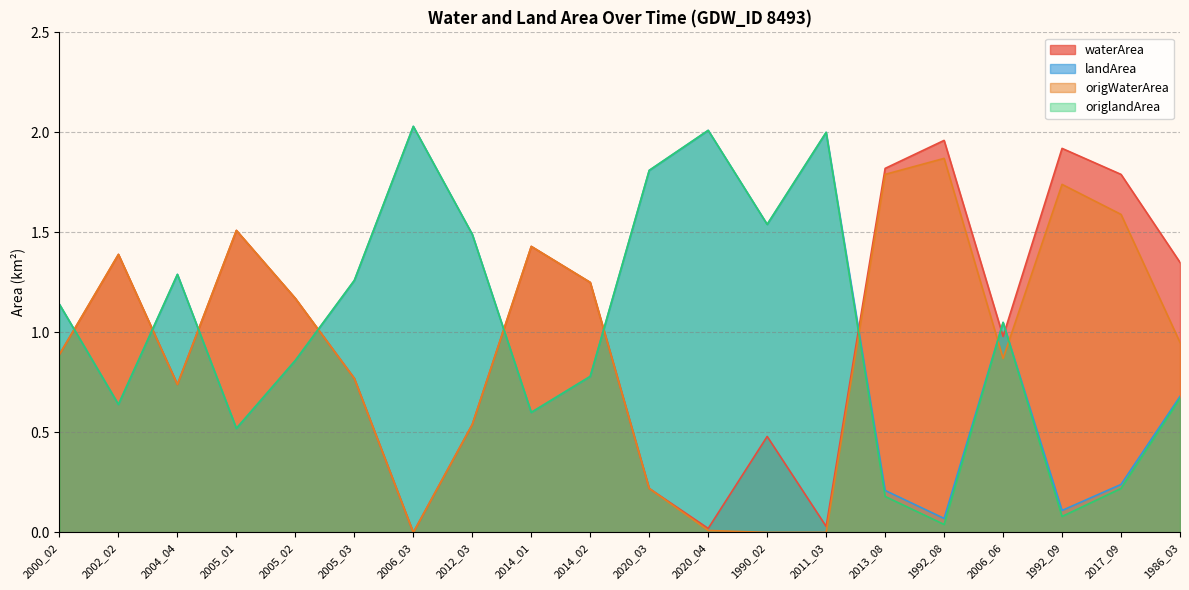

Count the number of categories in the chart.

20